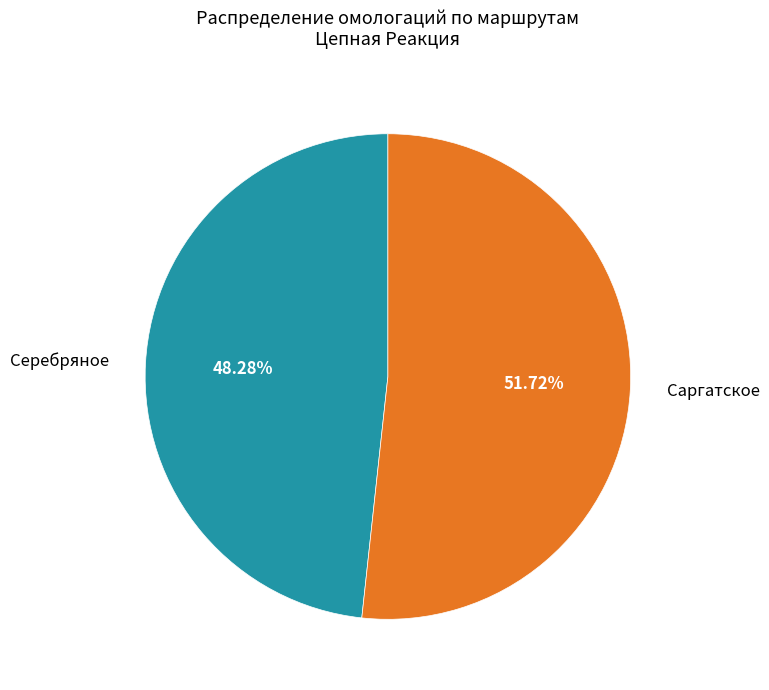

To the nearest percent, what percentage of the pie is Серебряное?

48%